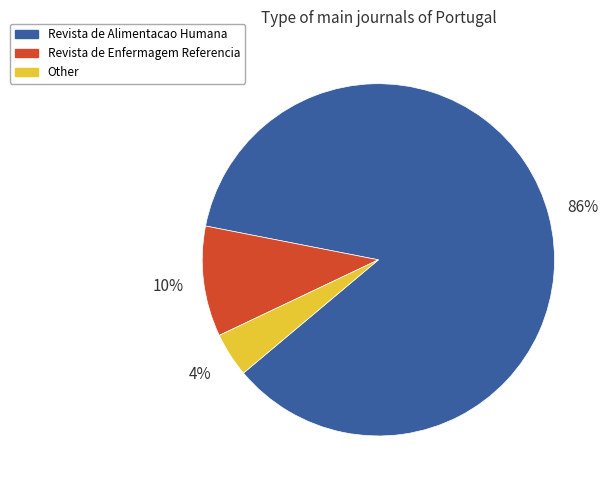

Is it true that Revista de Alimentacao Humana is 86% of the pie?

True